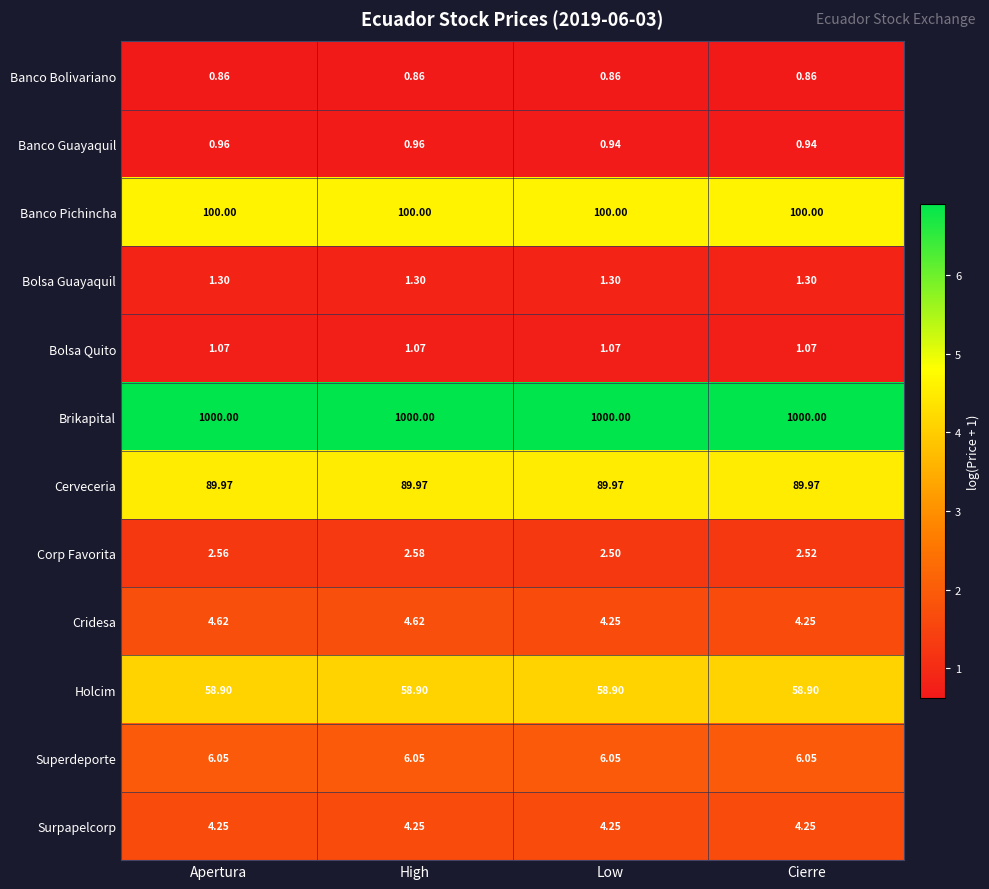

Which series has the largest range (max minus min)?

Cridesa